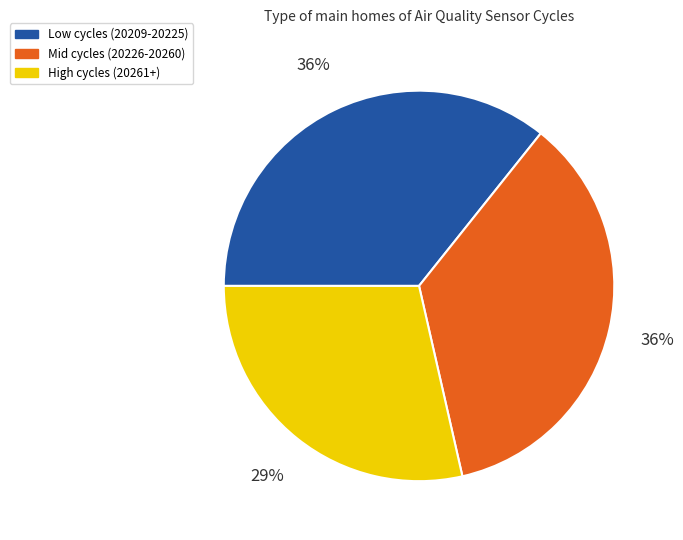

Which has a higher value, Mid cycles (20226-20260) or High cycles (20261+)?

Mid cycles (20226-20260)